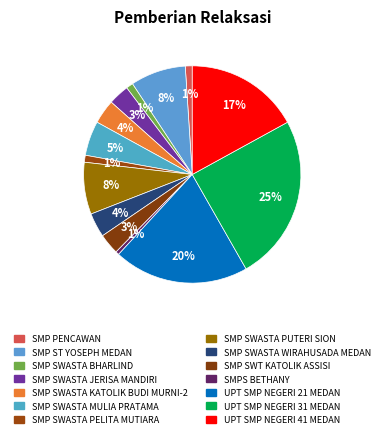

Count the number of slices in the pie.

14